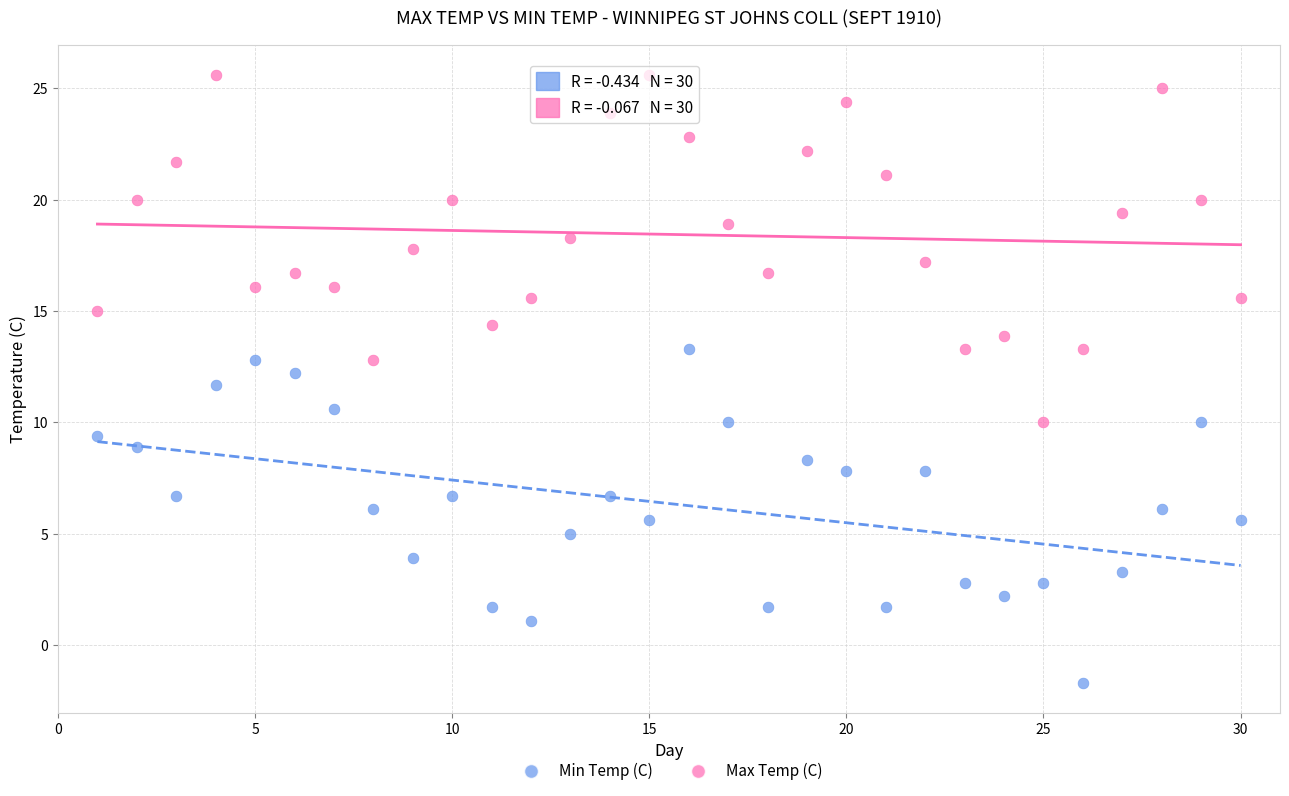

Which series reaches the maximum Y coordinate?

Max Temp (C)